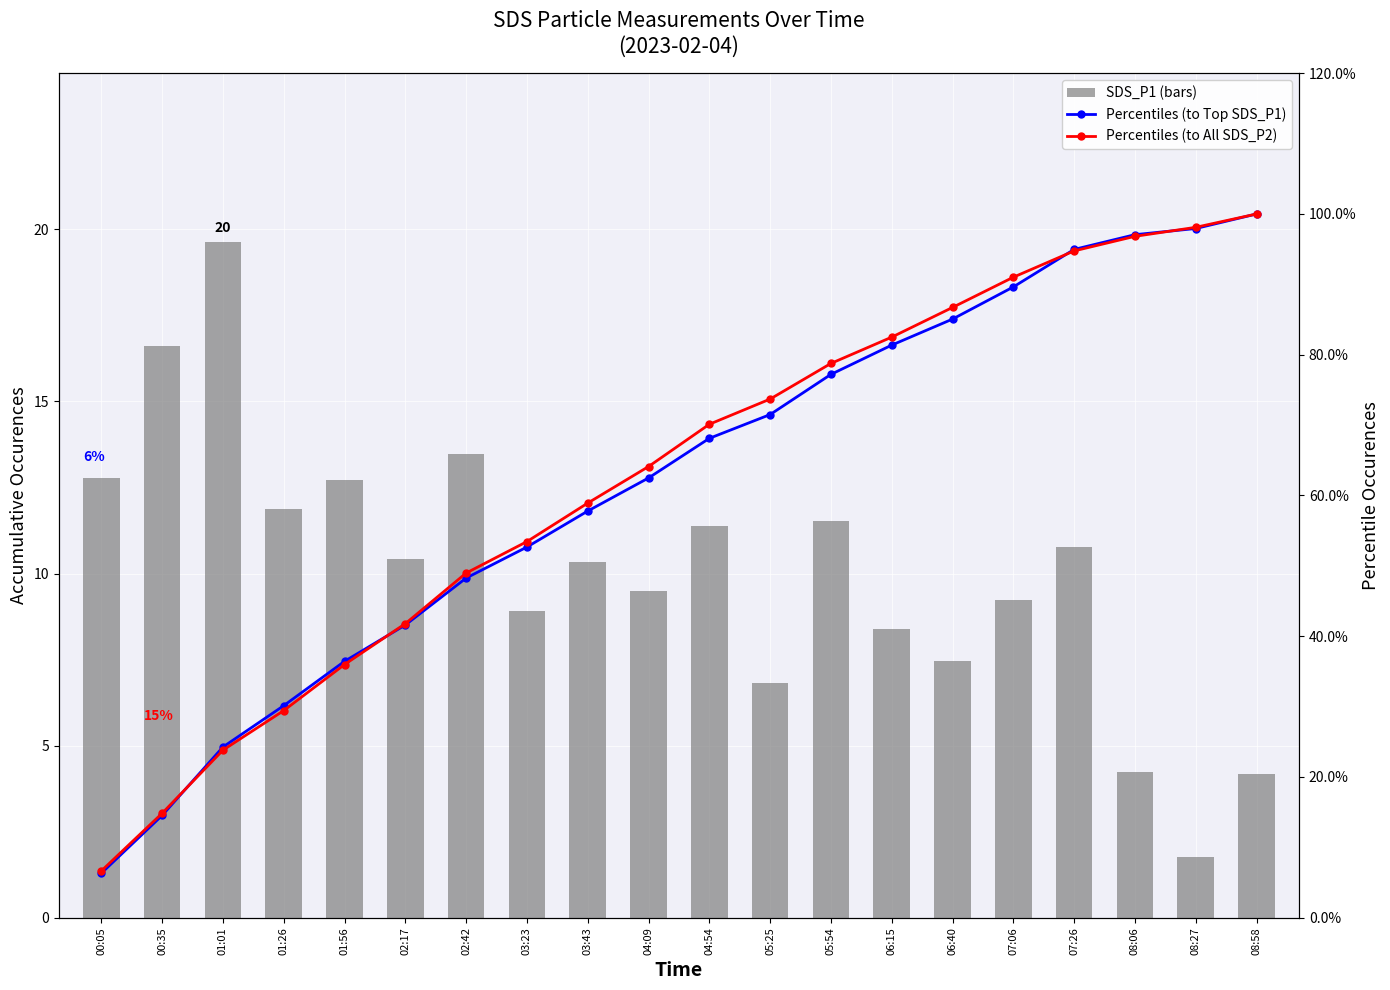

What is the label of the 2nd bar from the left?

00:35